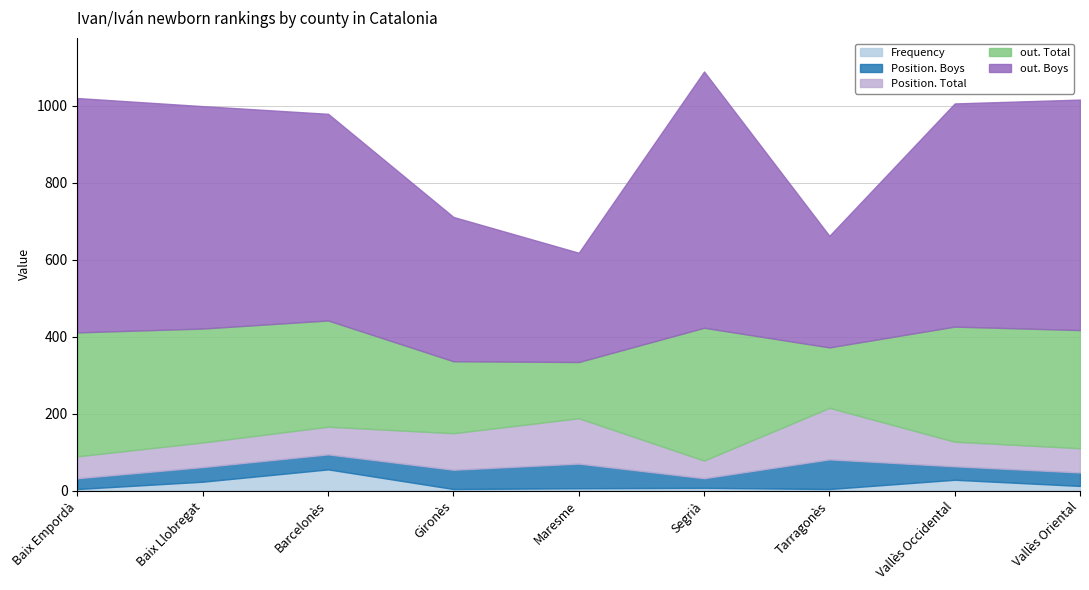

What is the minimum value shown in the chart?

4